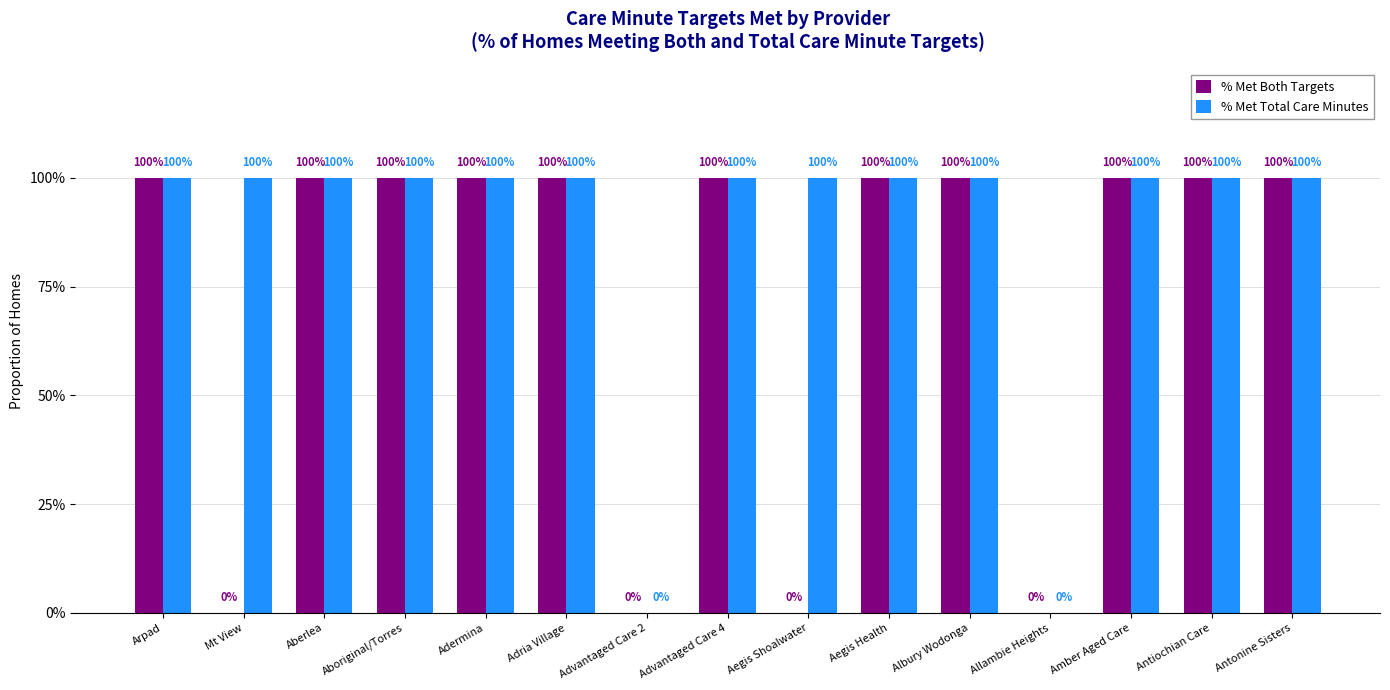

Reading left to right, extract all data points from this chart.

% Met Both Targets: Arpad=1	Mt View=0	Aberlea=1	Aboriginal/Torres=1	Adermina=1	Adria Village=1	Advantaged Care 2=0	Advantaged Care 4=1	Aegis Shoalwater=0	Aegis Health=1	Albury Wodonga=1	Allambie Heights=0	Amber Aged Care=1	Antiochian Care=1	Antonine Sisters=1
% Met Total Care Minutes: Arpad=1	Mt View=1	Aberlea=1	Aboriginal/Torres=1	Adermina=1	Adria Village=1	Advantaged Care 2=0	Advantaged Care 4=1	Aegis Shoalwater=1	Aegis Health=1	Albury Wodonga=1	Allambie Heights=0	Amber Aged Care=1	Antiochian Care=1	Antonine Sisters=1